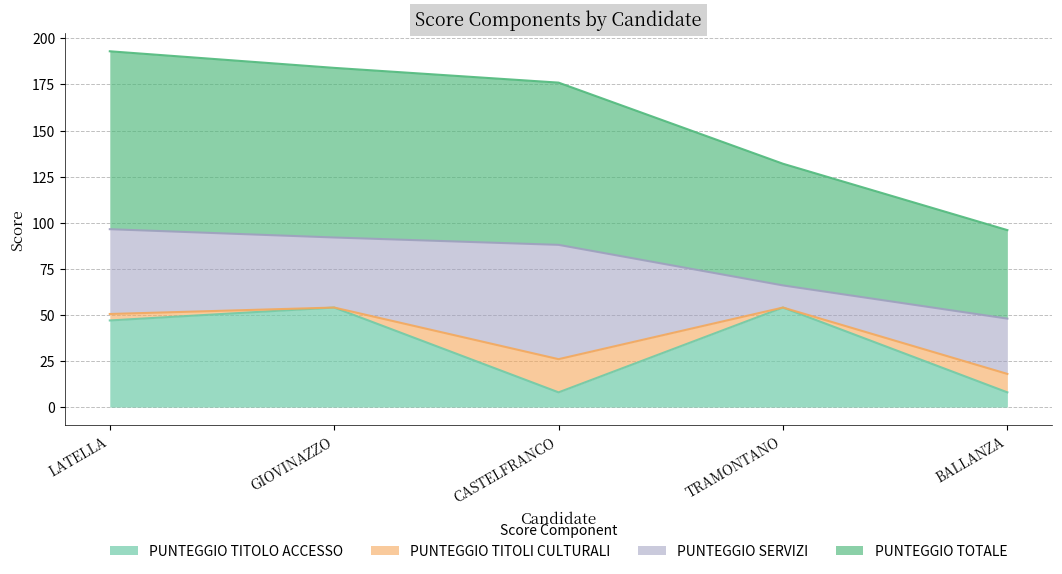

What value does the PUNTEGGIO TITOLO ACCESSO series have at CASTELFRANCO?

8.0